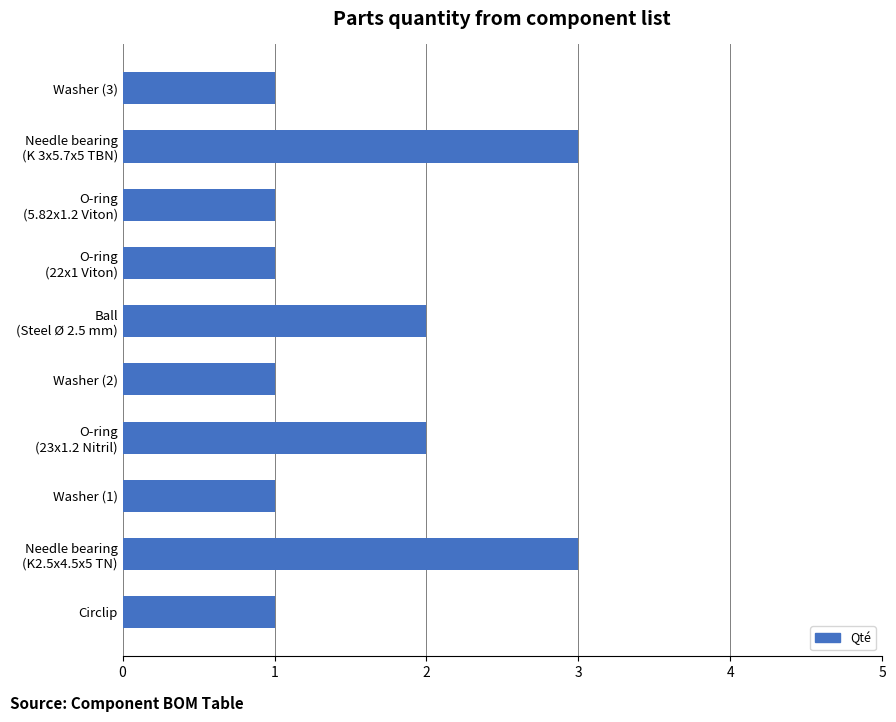

The value at Washer (2) is 1. True or false?

True